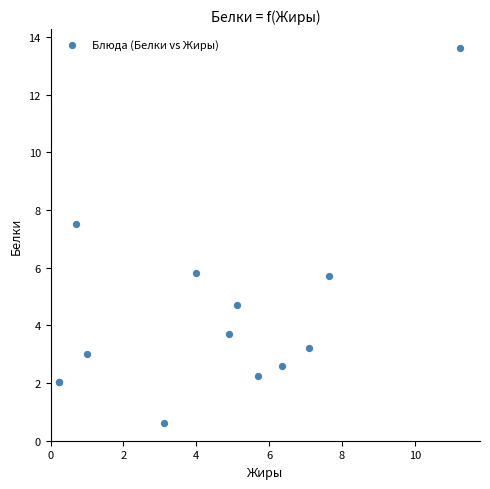

What Y value in the scatter plot is closest to 7?

7.5